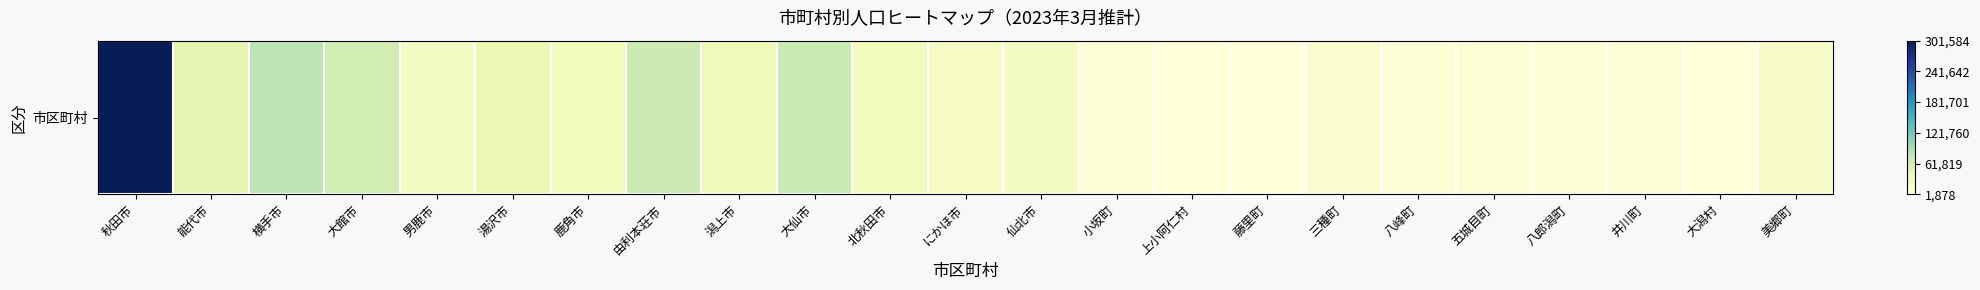

True or false: the data shows 17655 at 美郷町.

True